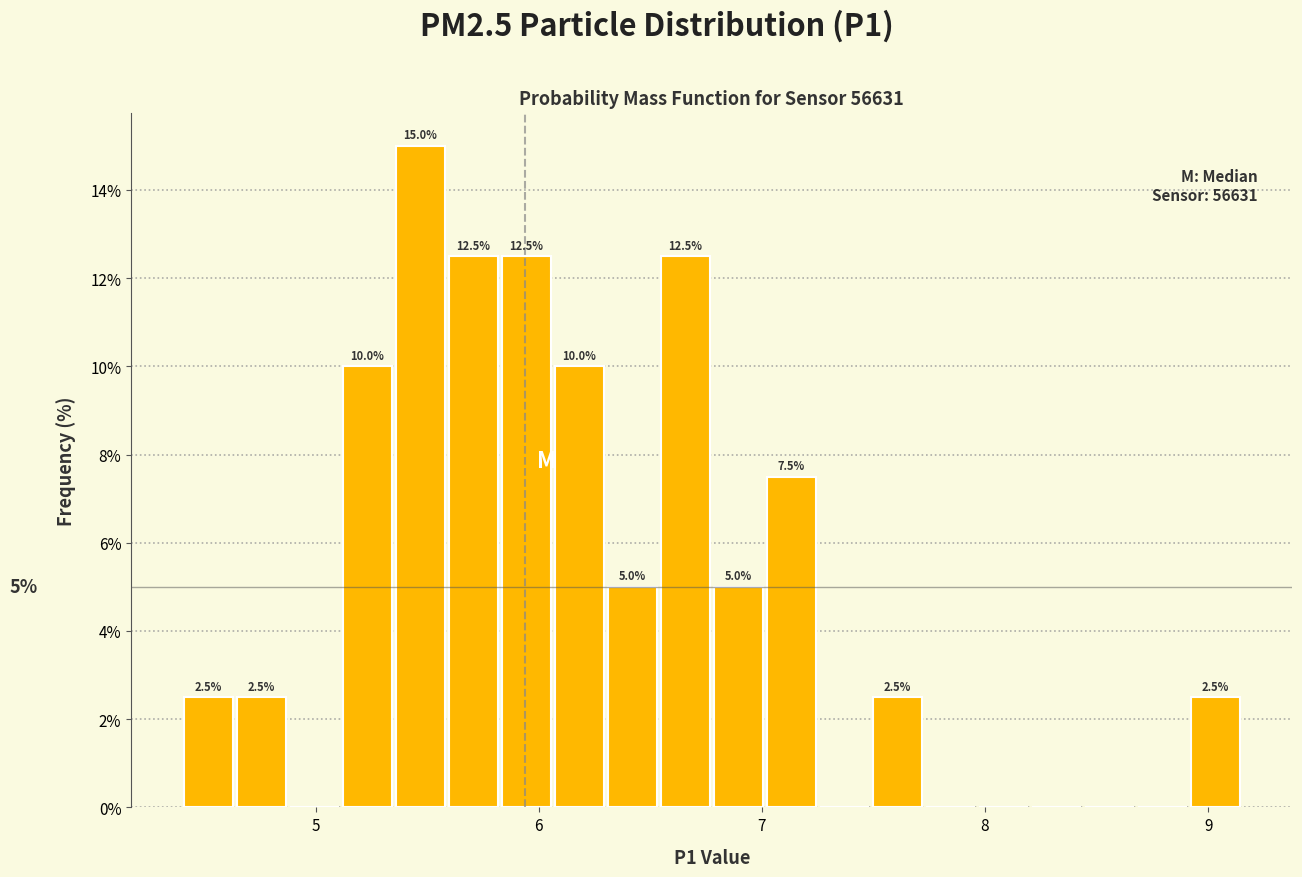

Around what value on the x-axis is the tallest bar? Give the approximate position of its centre, as read against the axis.

5.5